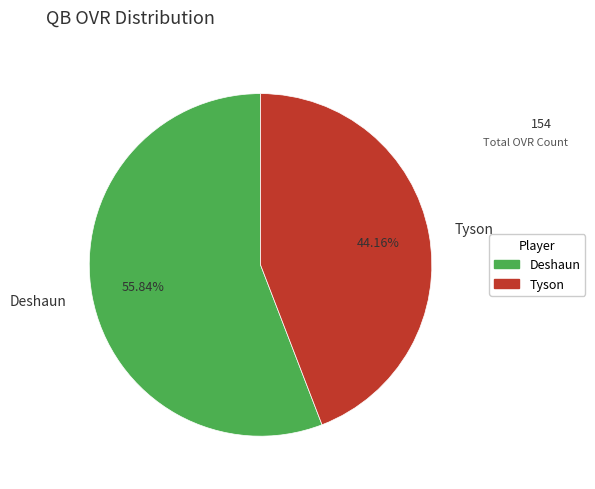

Count the number of slices in the pie.

2